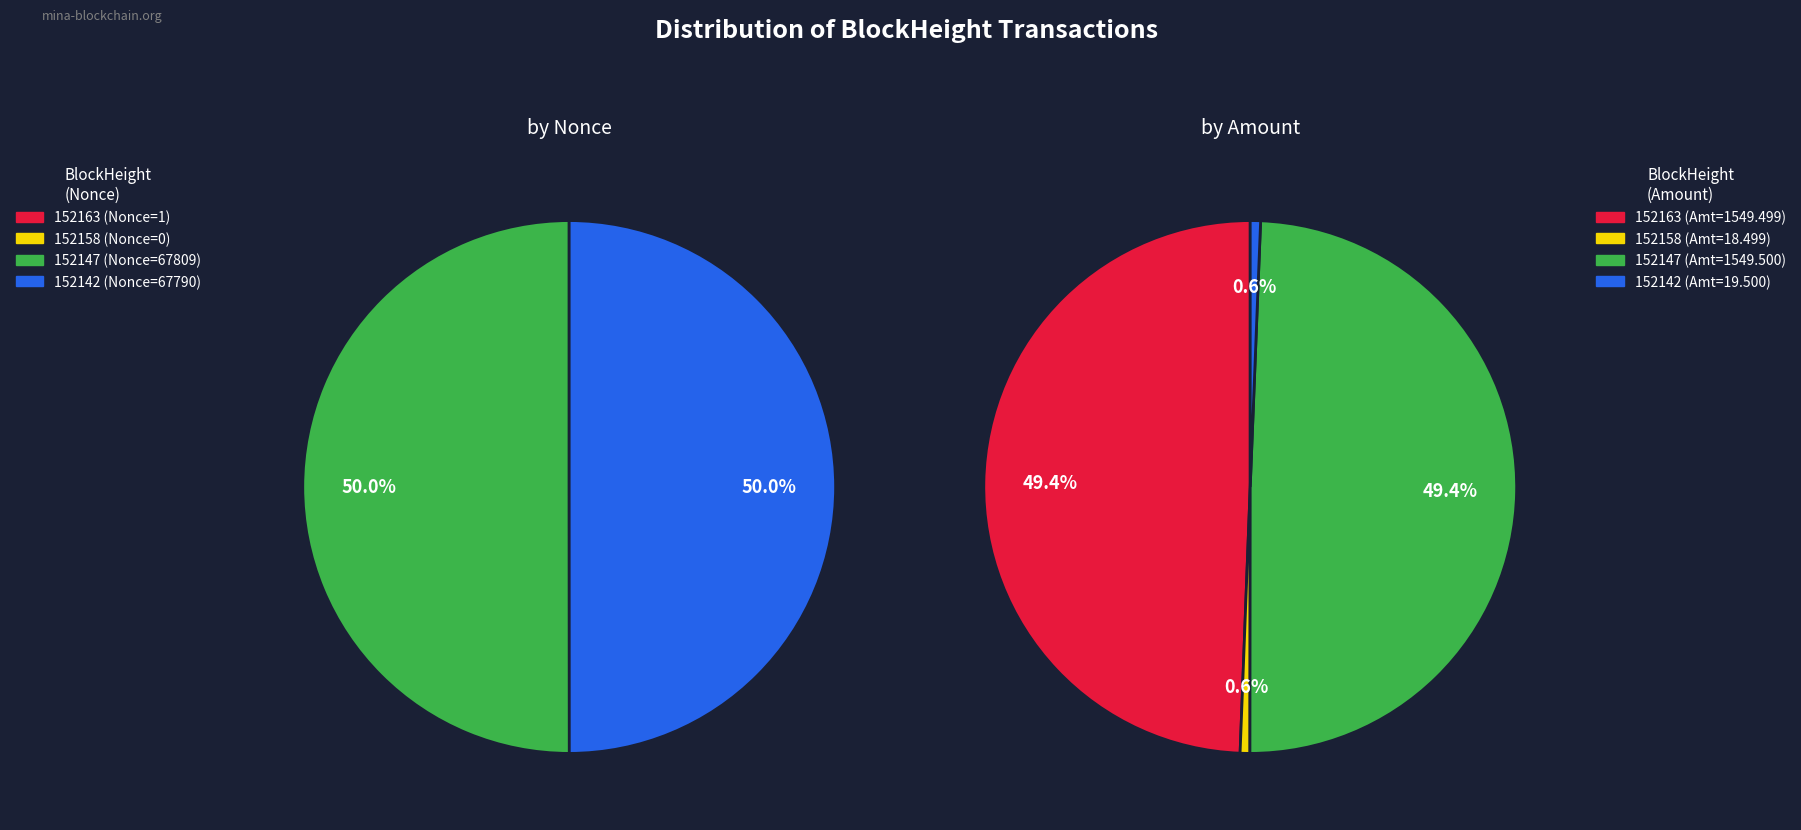

How many slices are in this pie chart?

4